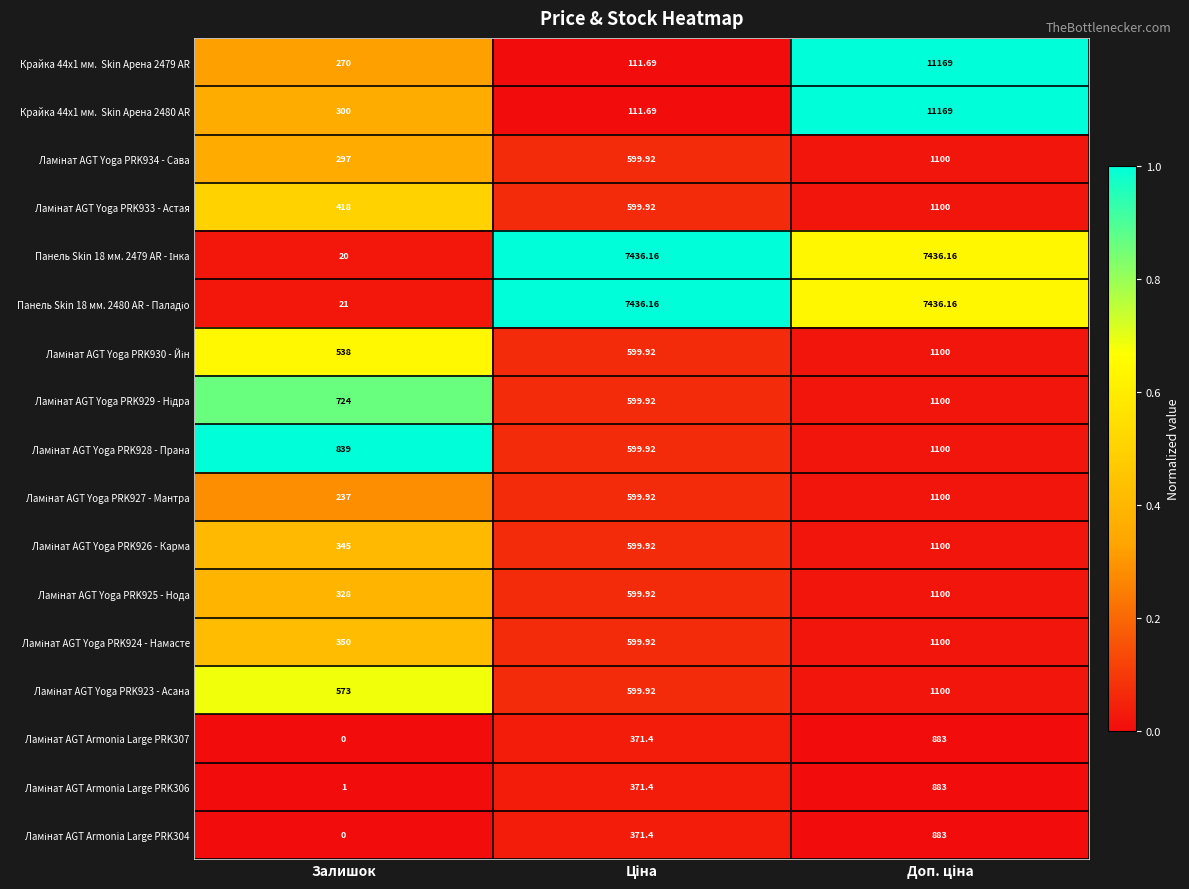

What is the maximum value shown in the chart?

11169.0